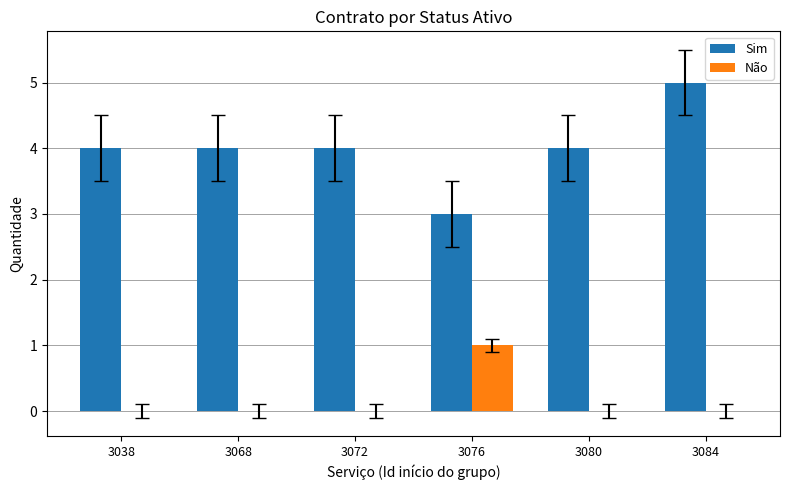

What is the total value across all series at 3080?

4